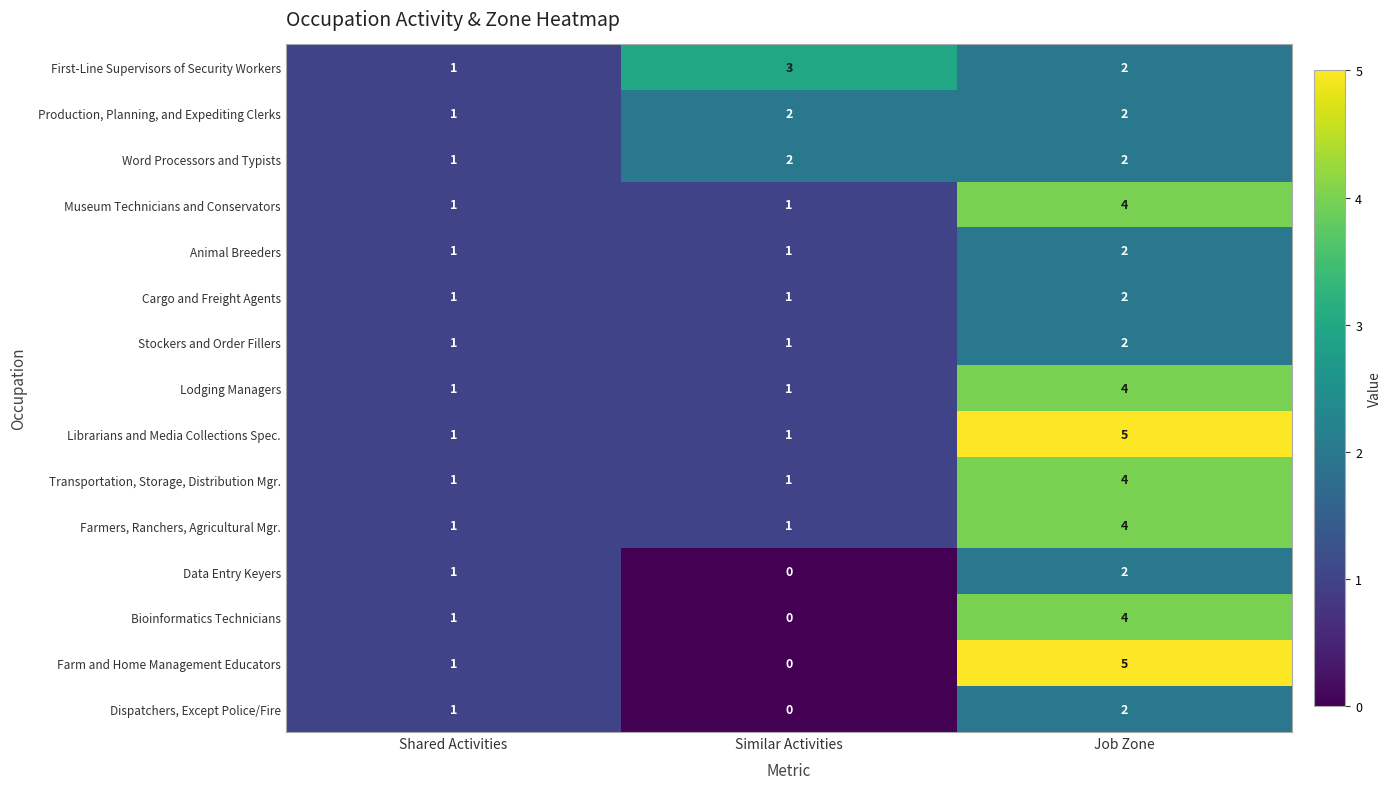

At which label is First-Line Supervisors of Security Workers closest to 2?

Job Zone